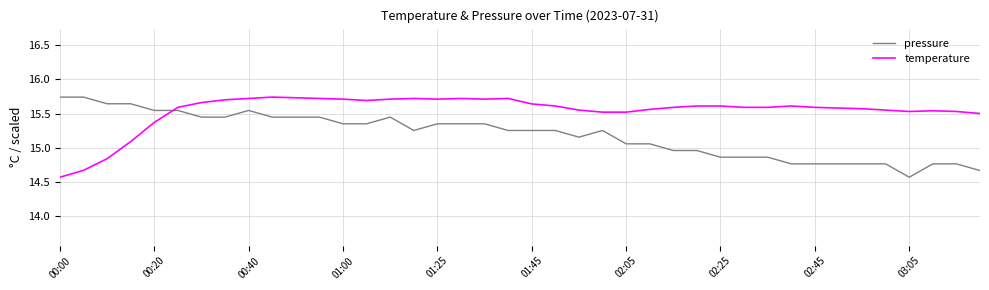

What is the smallest value displayed?

14.6